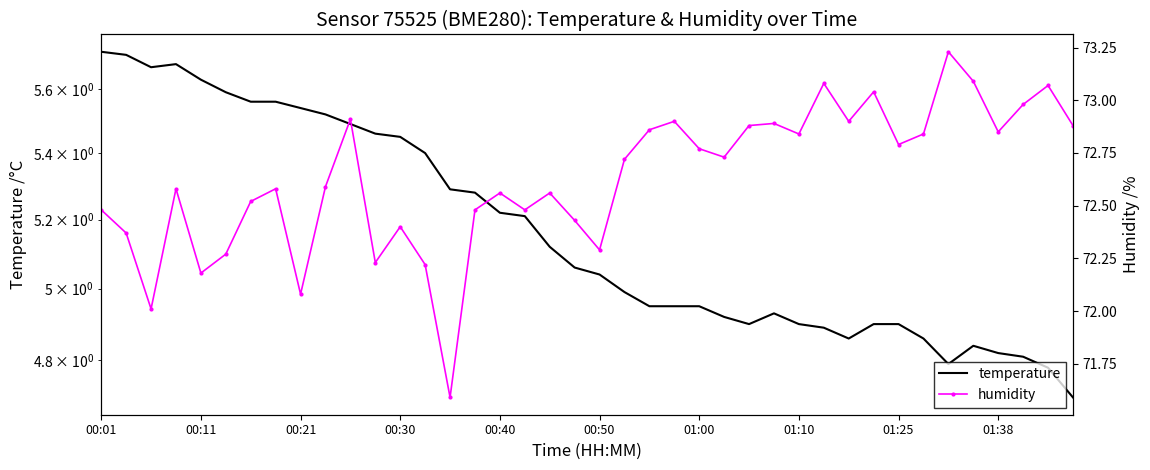

At how many categories does at least one series exceed 51?

40